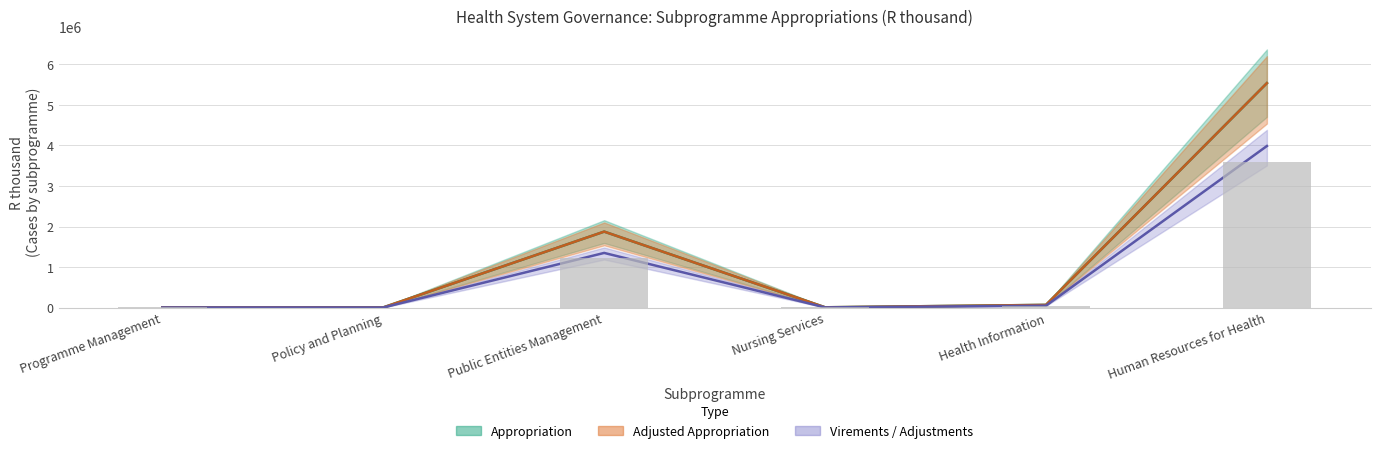

True or false: Appropriation has a value of 3347 at Programme Management.

False